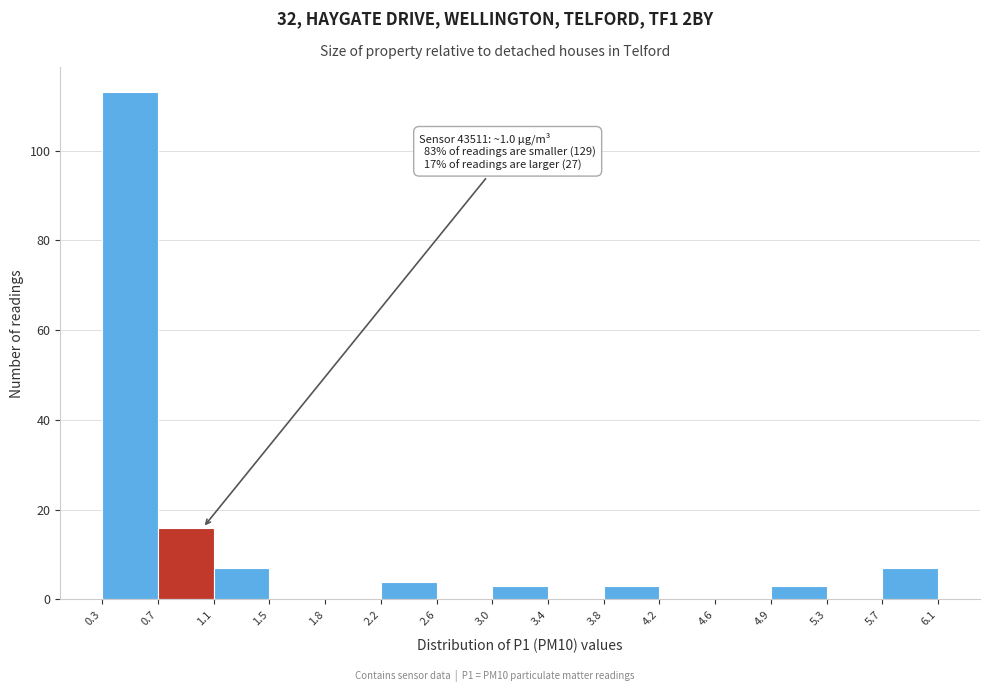

Over which range of the x-axis is the bar tallest?

0.3 to 0.7